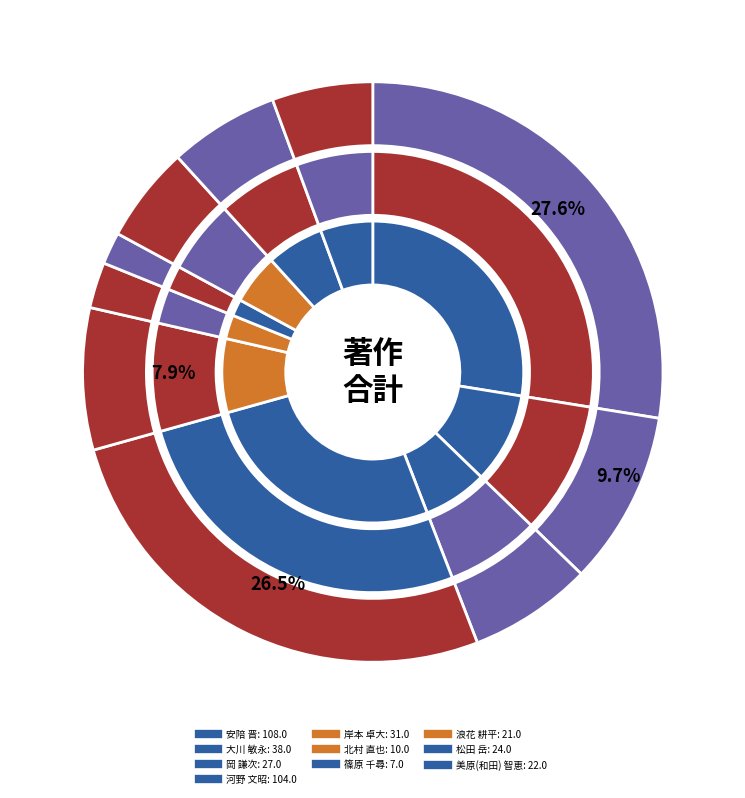

What is the largest slice in the pie chart?

安陪 晋